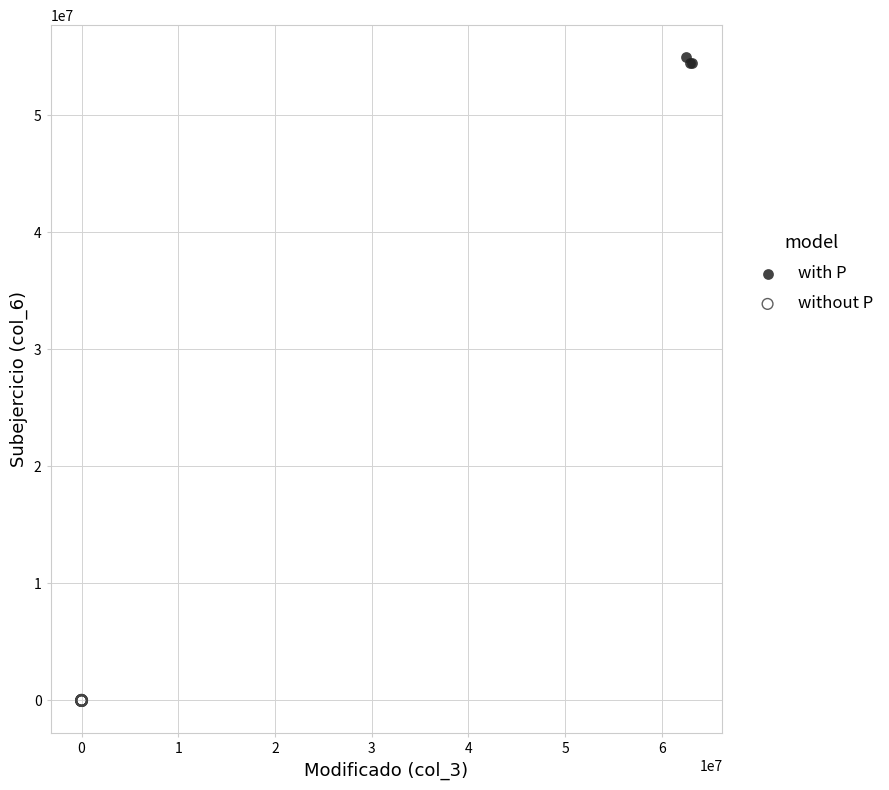

Which series reaches the maximum Y coordinate?

with P